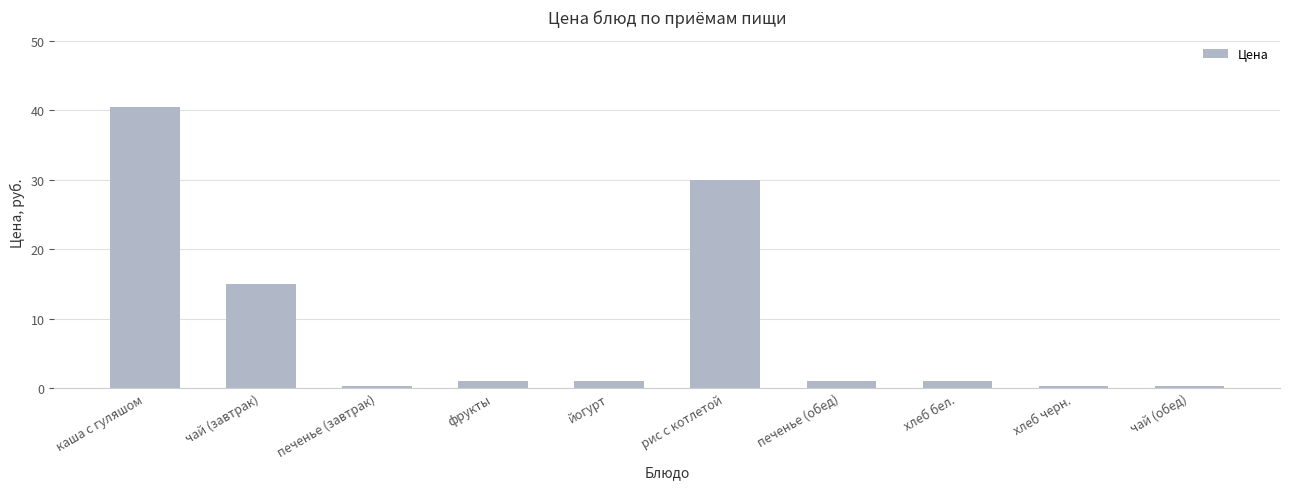

True or false: the data shows 30.0 at рис с котлетой.

True